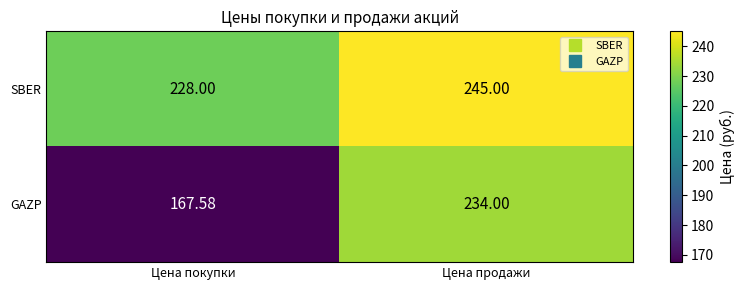

Is the value of SBER at Цена покупки greater than the value of GAZP at Цена продажи?

No